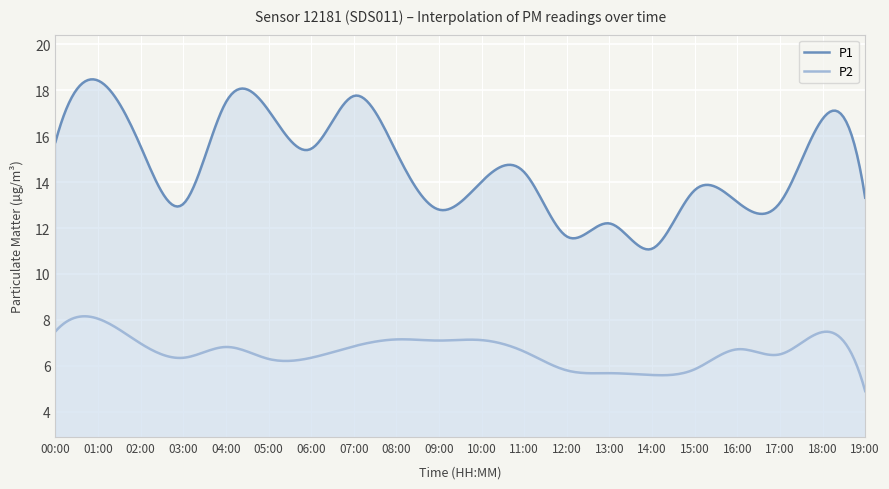

Which series has the largest range (max minus min)?

P1